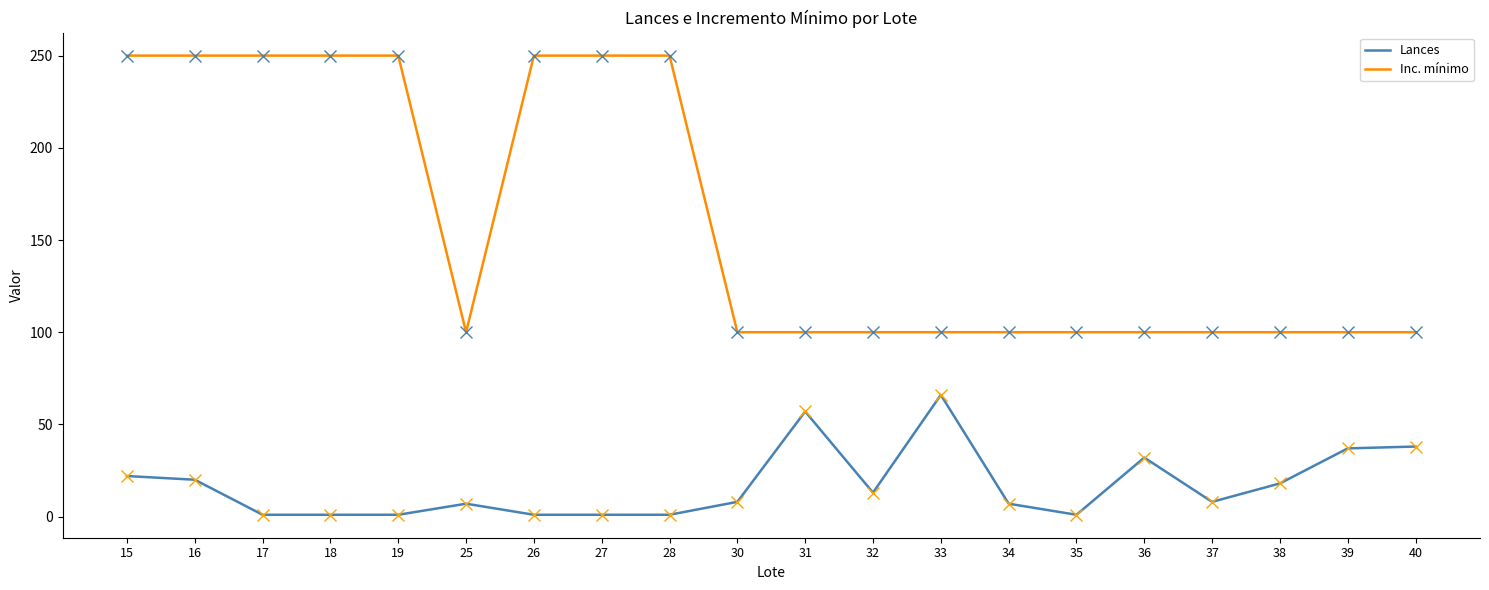

How many values in the Lances series are below 8?

9